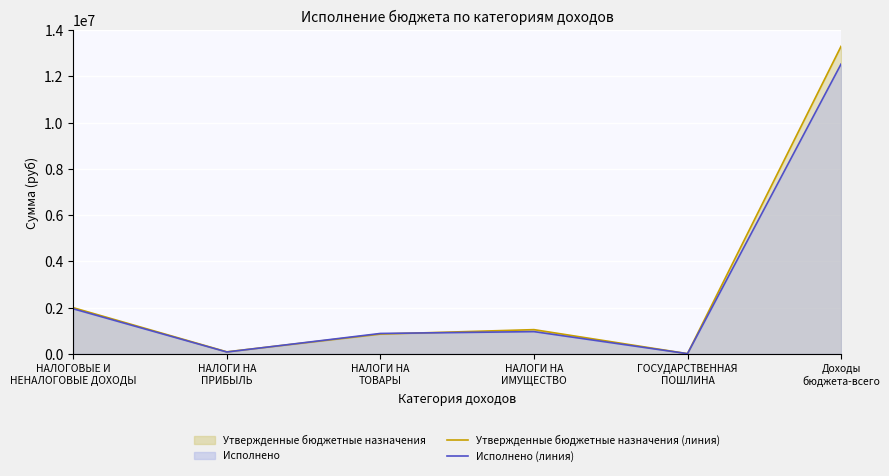

Between which two adjacent categories do Утвержденные бюджетные назначения (линия) and Исполнено (линия) first intersect?

НАЛОГИ НА
ПРИБЫЛЬ and НАЛОГИ НА
ТОВАРЫ